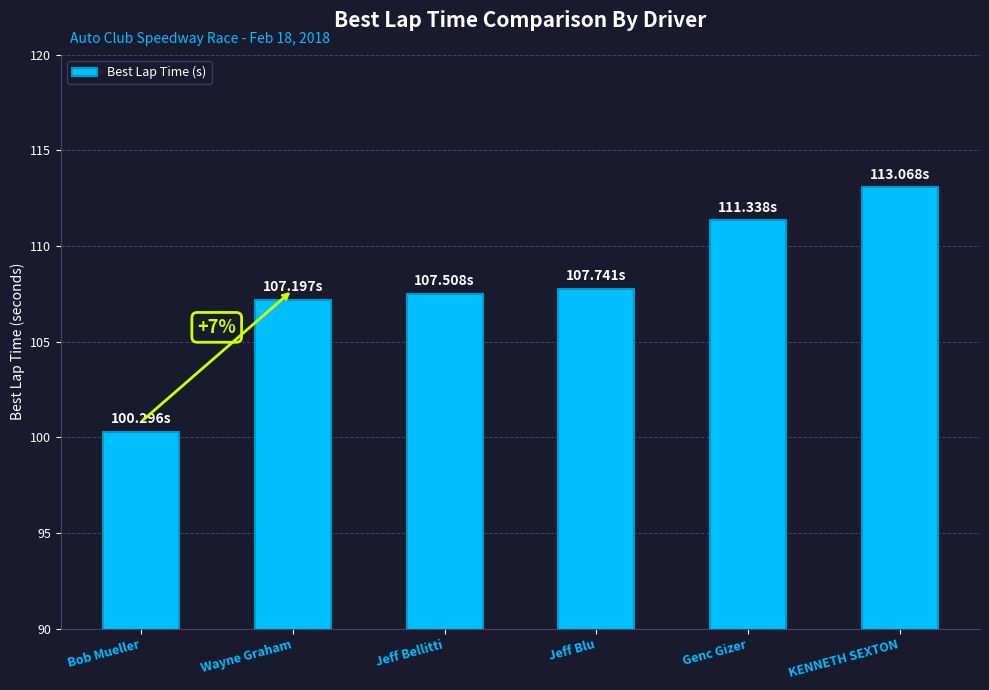

The value at Genc Gizer is 45.8. True or false?

False